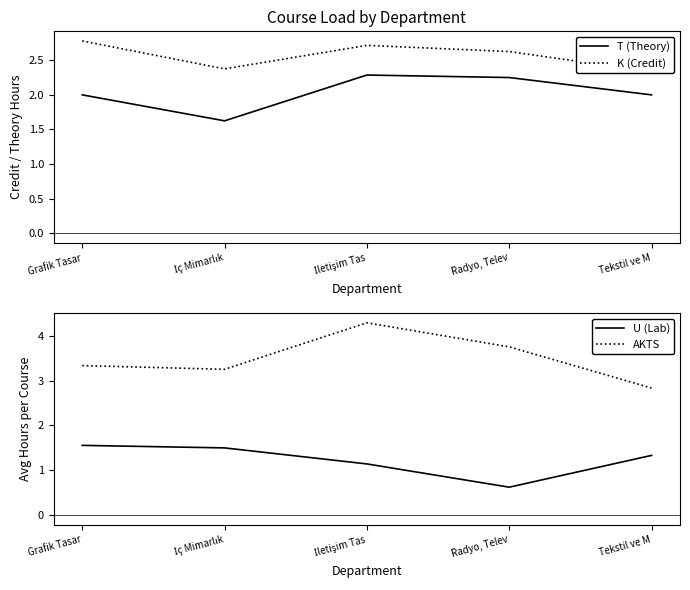

Rank the series by their average value, from lowest to highest.

U (Lab), T (Theory), K (Credit), AKTS